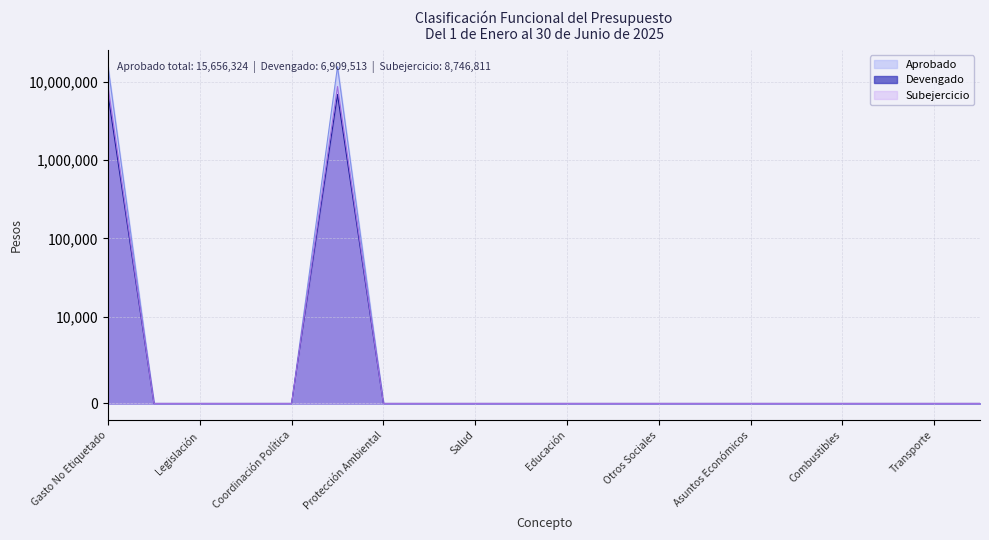

How many lines are shown in the chart?

3